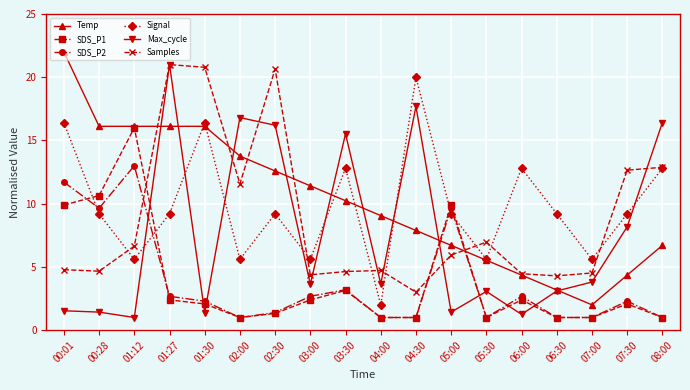

What is the label of the 9th point from the left?

03:30